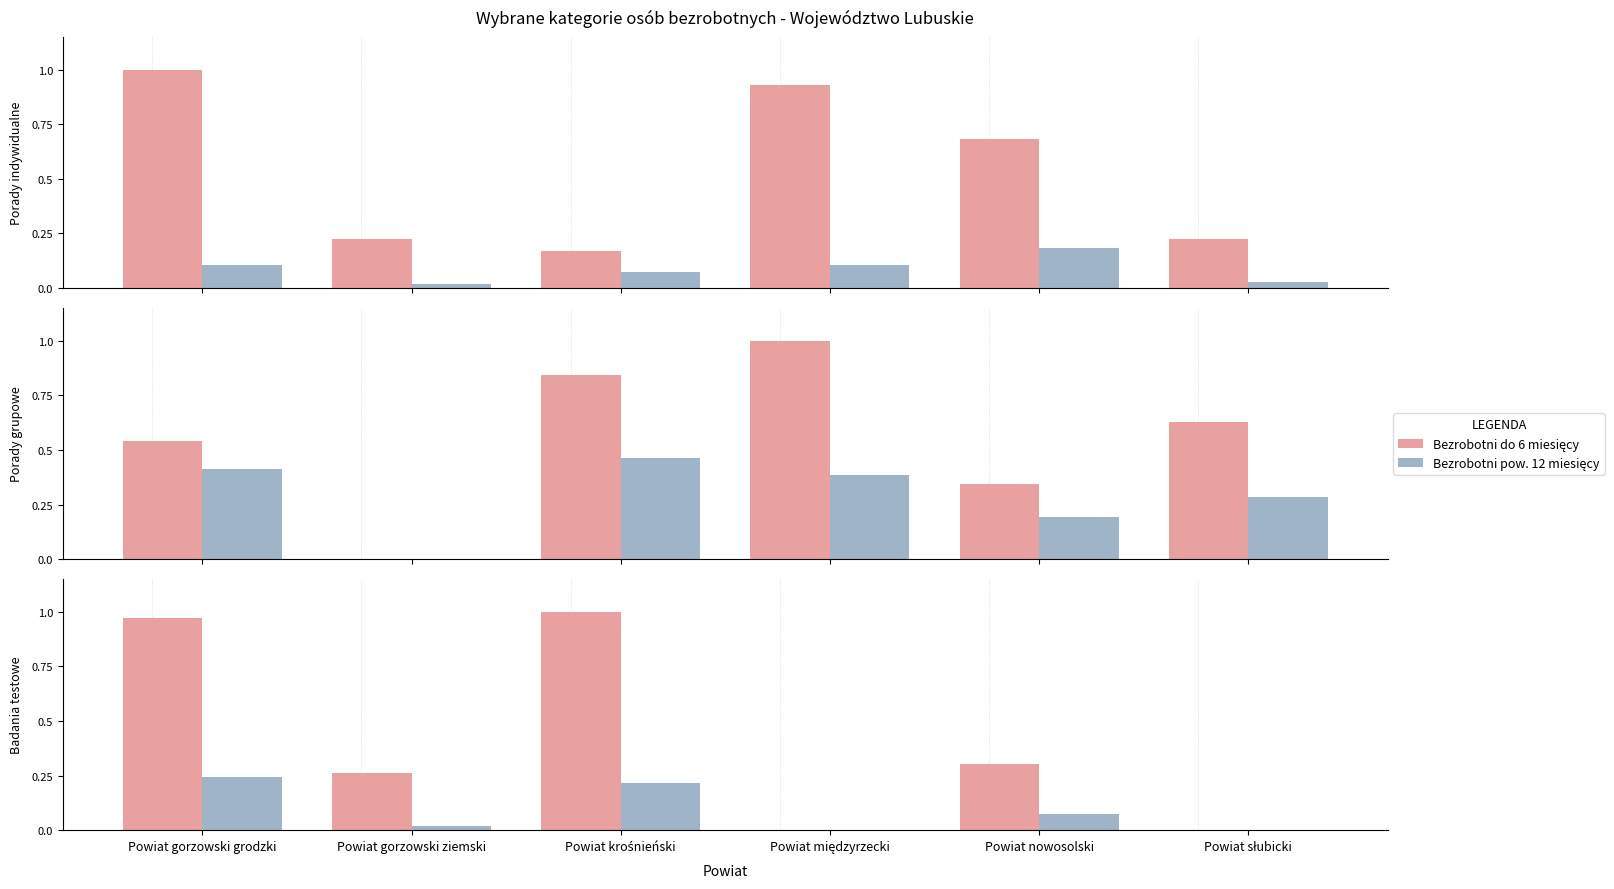

What are all the series names shown in the legend?

Bezrobotni do 6 miesięcy, Bezrobotni pow. 12 miesięcy